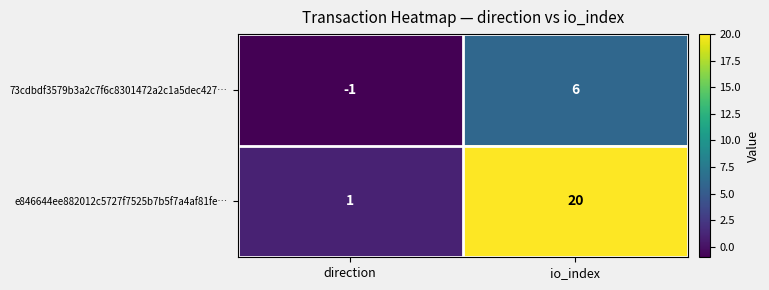

List the series in order of their peak value, lowest first.

73cdbdf3579b3a2c7f6c8301472a2c1a5dec427…, e846644ee882012c5727f7525b7b5f7a4af81fe…